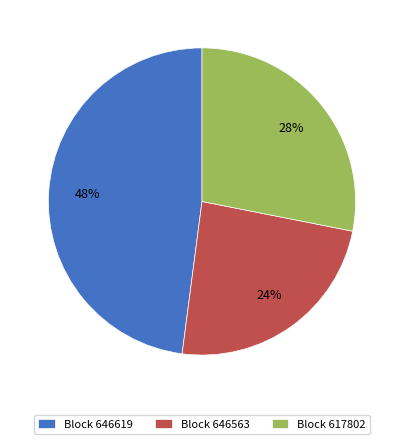

To the nearest percent, what is the combined percentage of Block 617802 and Block 646619?

76%